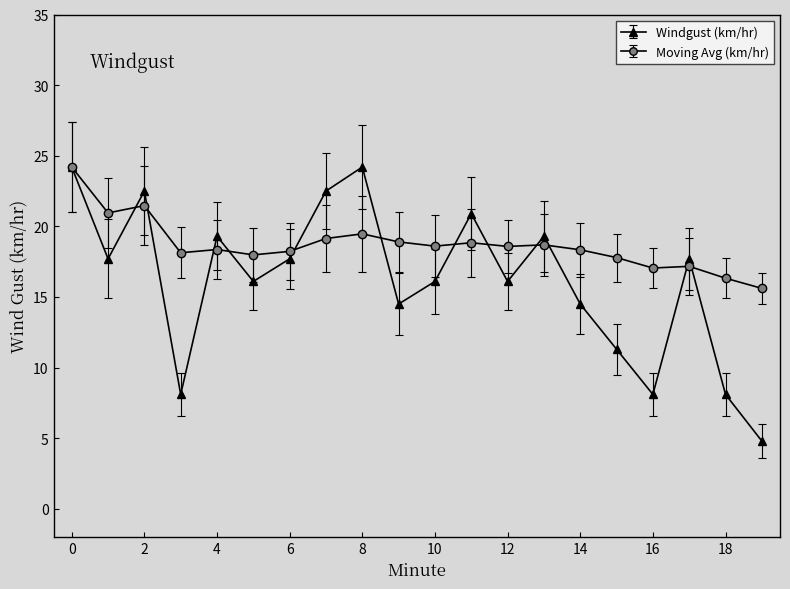

How many interior local peaks does the Windgust (km/hr) series have?

6